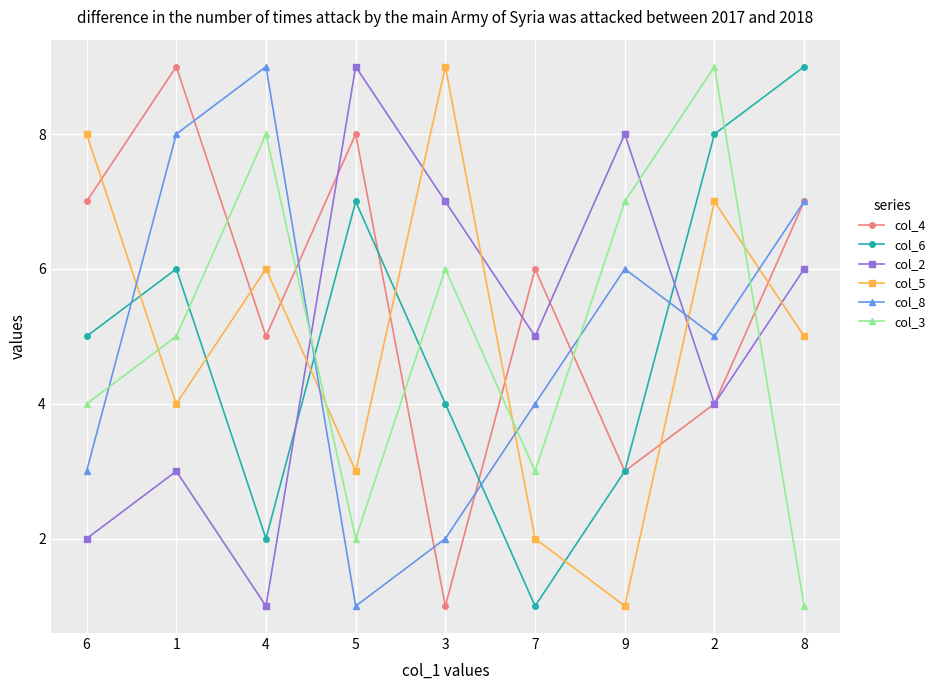

What position from the left is 8?

9